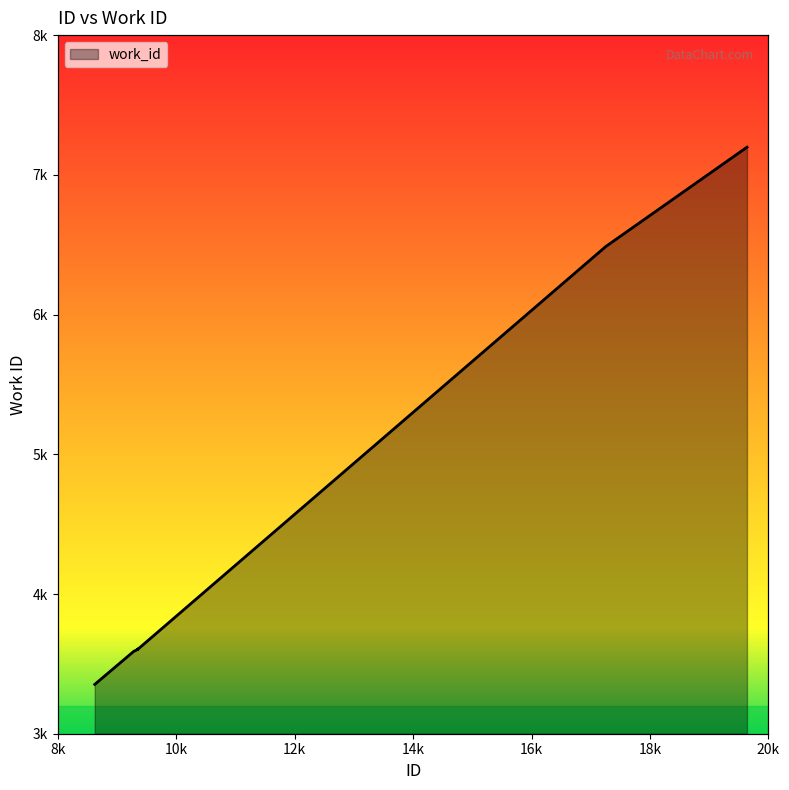

Reading left to right, list all the values displayed in this chart.

3353	3590	3601	3606	3603	3605	3605	3605	6487	7198